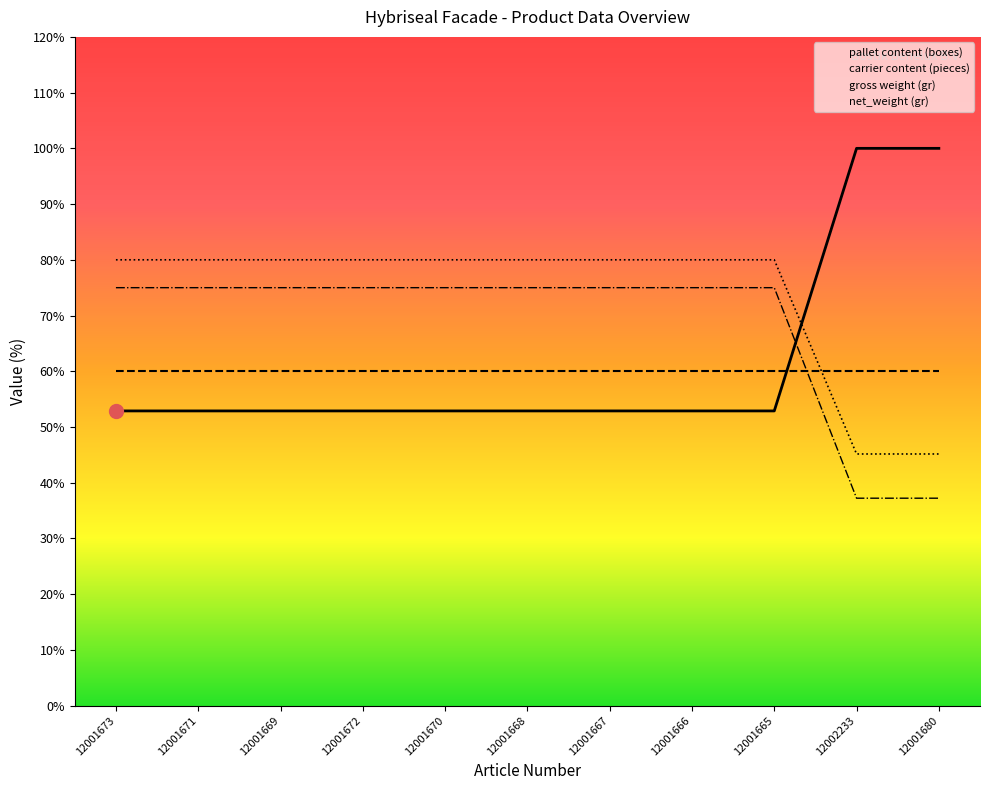

List the series in order of their peak value, highest first.

pallet content (boxes), gross weight (gr), net_weight (gr), carrier content (pieces)